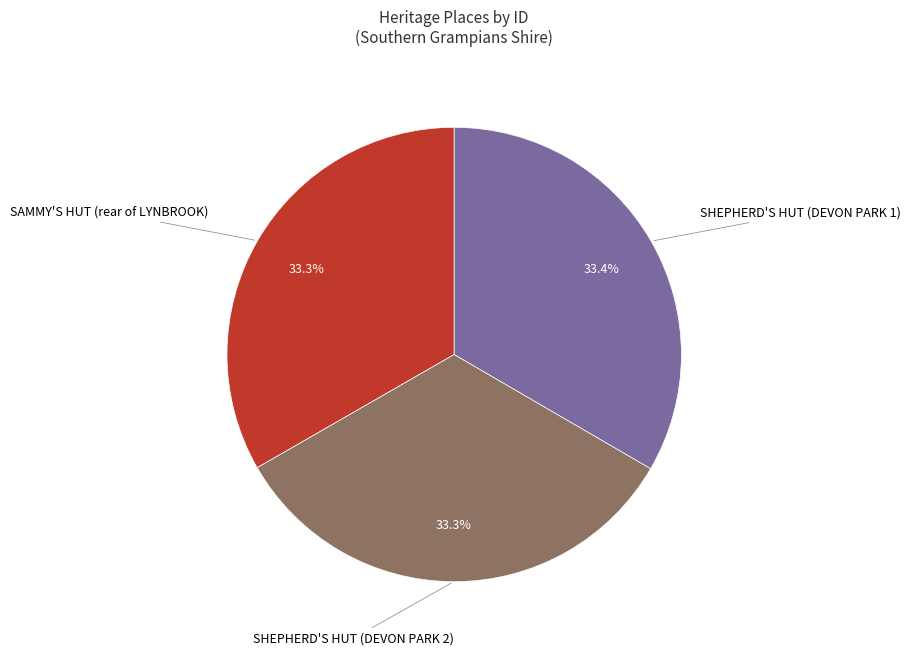

True or false: SHEPHERD'S HUT (DEVON PARK 2) accounts for 19% of the total.

False